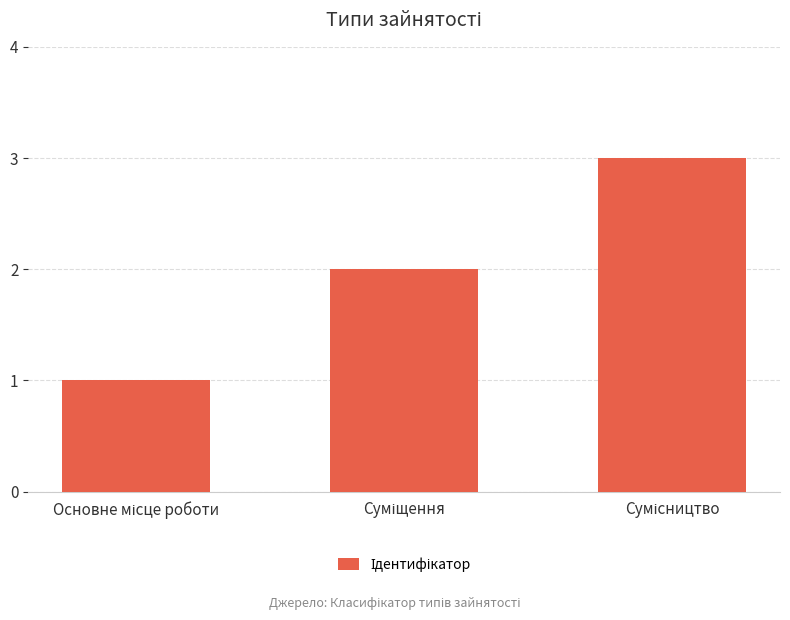

What is the average value?

2